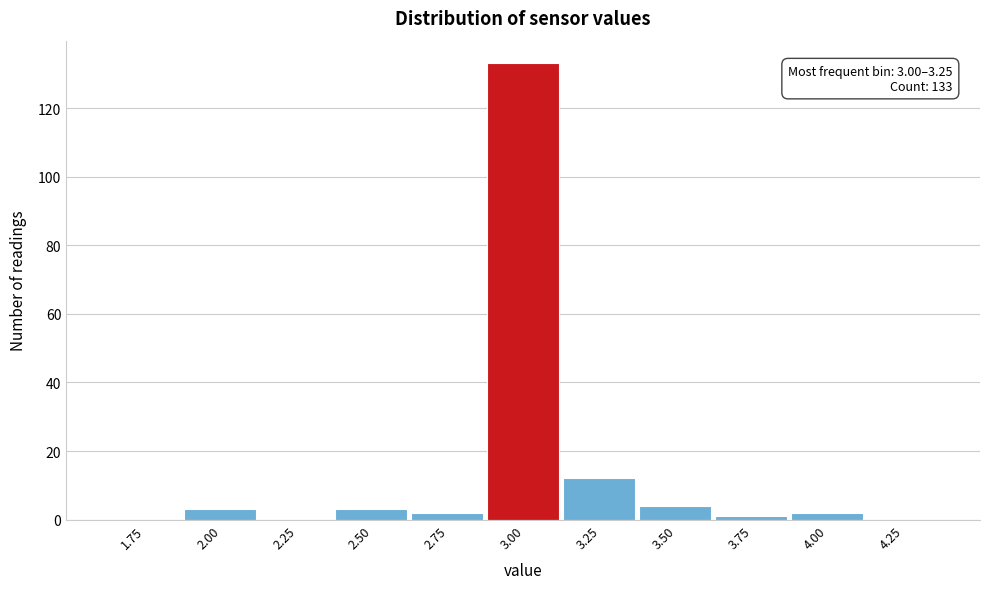

Reading left to right, what are all the values shown in this chart?

1.75=0	2.00=3	2.25=0	2.50=3	2.75=2	3.00=133	3.25=12	3.50=4	3.75=1	4.00=2	4.25=0